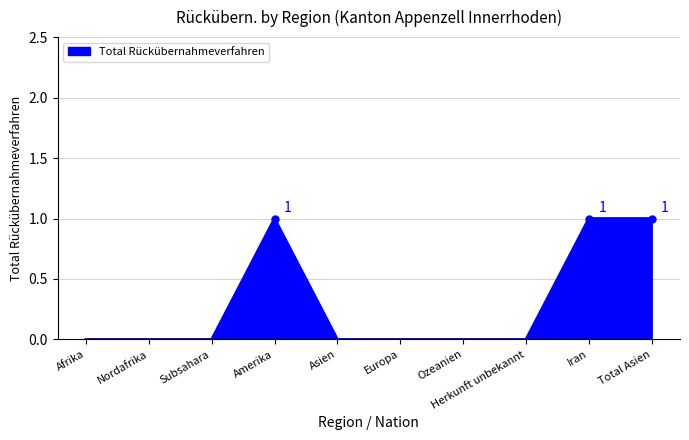

The chart shows a value of 2 at Total Asien. True or false?

False